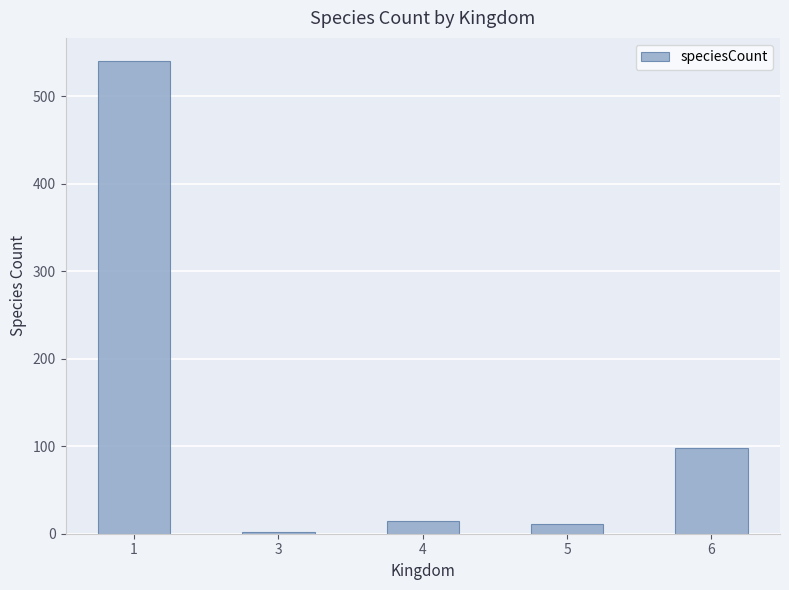

What is the sum of the values at 6 and 4?

112